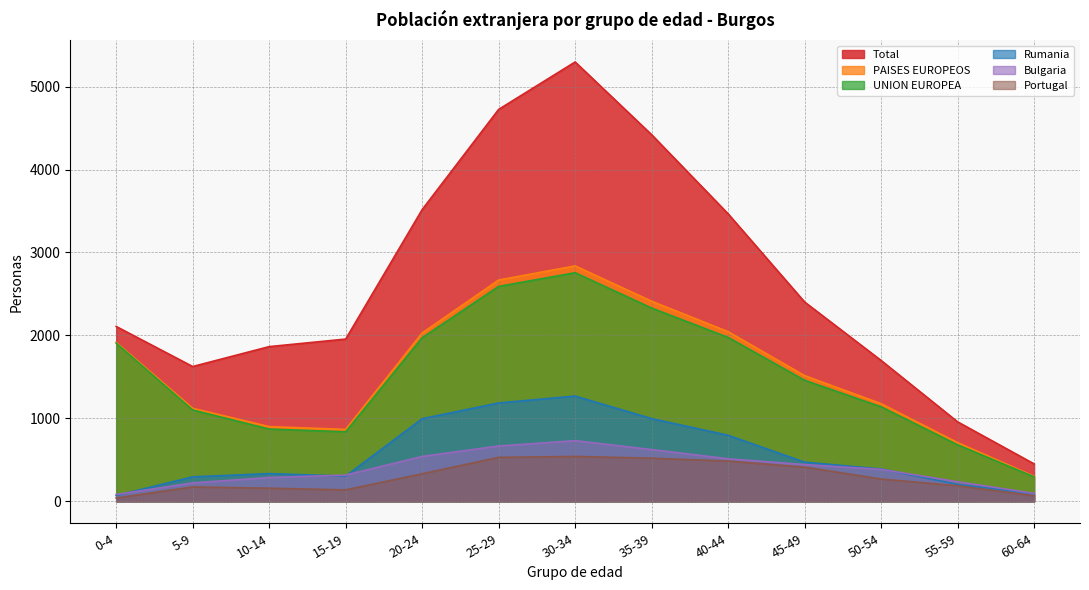

How many lines are shown in the chart?

6